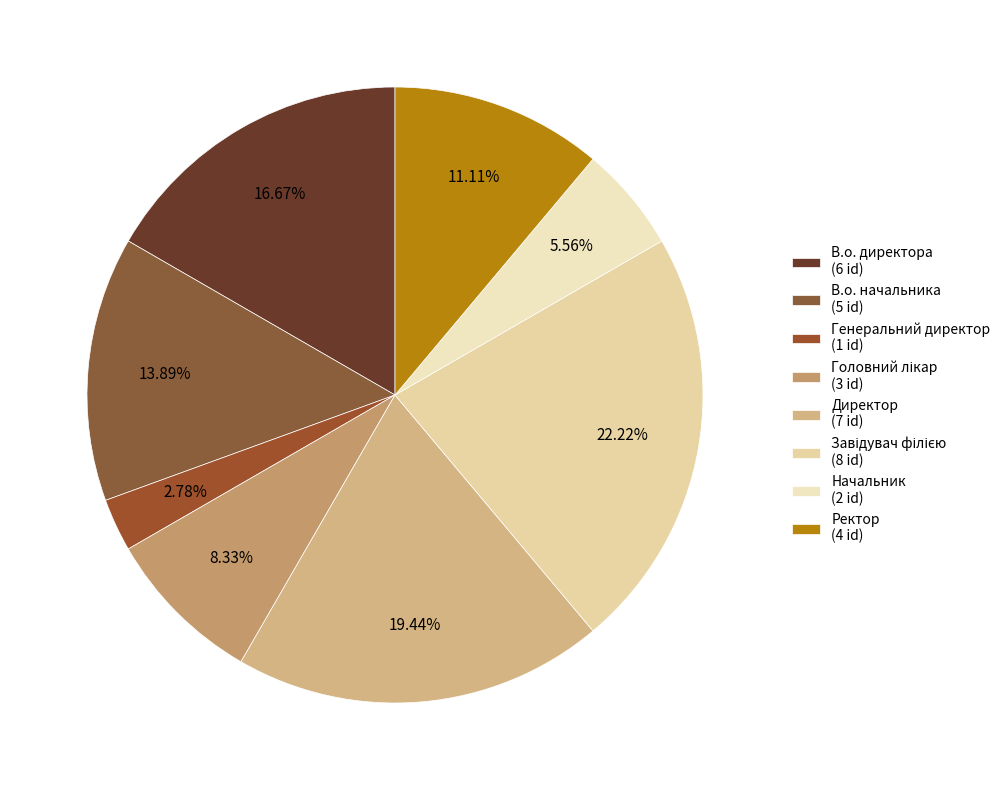

To the nearest percent, what percentage of the pie is В.о. начальника?

14%